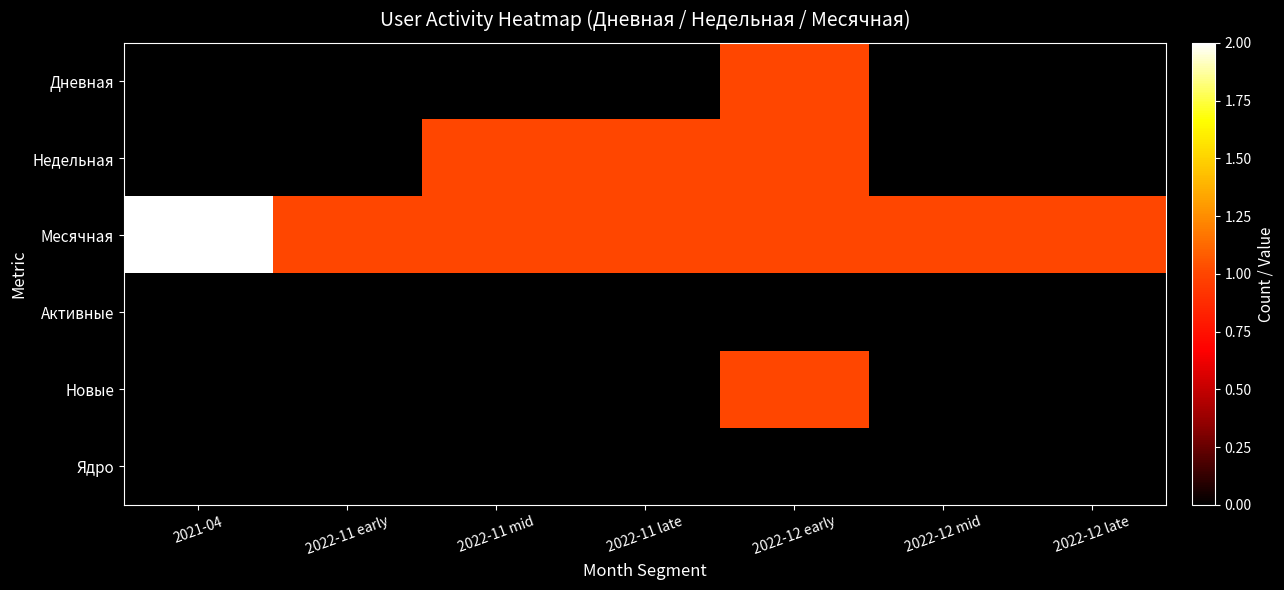

Reading left to right, extract all data points from this chart.

Дневная: 2021-04=0	2022-11 early=0	2022-11 mid=0	2022-11 late=0	2022-12 early=1	2022-12 mid=0	2022-12 late=0
Недельная: 2021-04=0	2022-11 early=0	2022-11 mid=1	2022-11 late=1	2022-12 early=1	2022-12 mid=0	2022-12 late=0
Месячная: 2021-04=2	2022-11 early=1	2022-11 mid=1	2022-11 late=1	2022-12 early=1	2022-12 mid=1	2022-12 late=1
Активные: 2021-04=0	2022-11 early=0	2022-11 mid=0	2022-11 late=0	2022-12 early=0	2022-12 mid=0	2022-12 late=0
Новые: 2021-04=0	2022-11 early=0	2022-11 mid=0	2022-11 late=0	2022-12 early=1	2022-12 mid=0	2022-12 late=0
Ядро: 2021-04=0	2022-11 early=0	2022-11 mid=0	2022-11 late=0	2022-12 early=0	2022-12 mid=0	2022-12 late=0